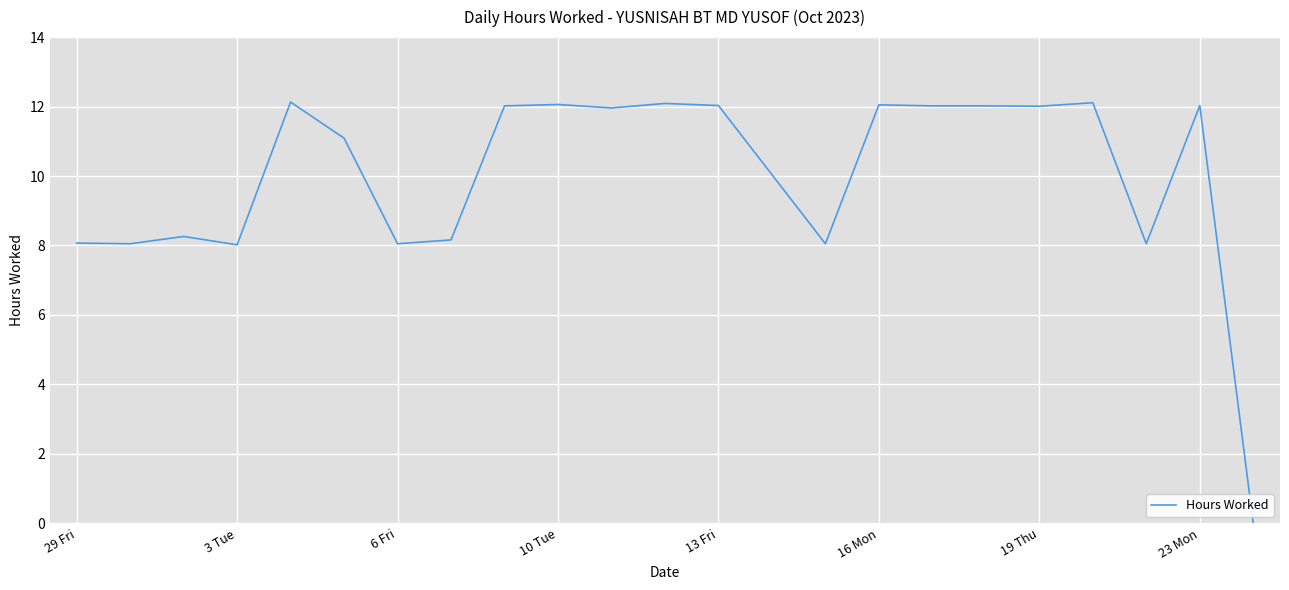

What is the difference between the maximum and minimum values?

12.1